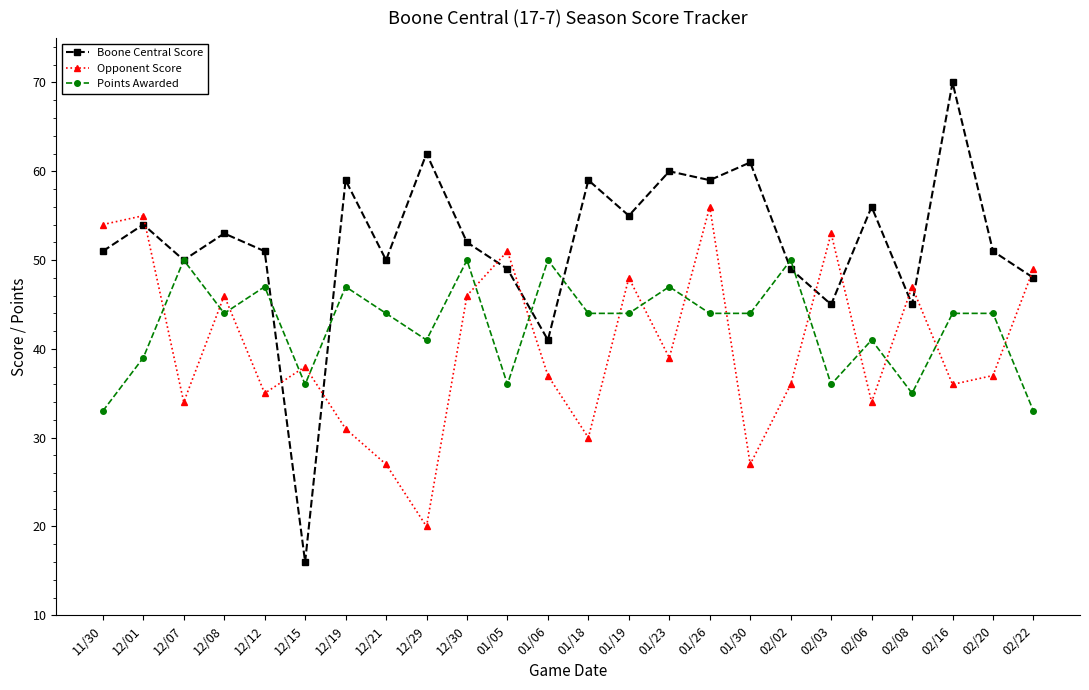

Reading left to right, extract all data points from this chart.

Boone Central Score: 11/30=51	12/01=54	12/07=50	12/08=53	12/12=51	12/15=16	12/19=59	12/21=50	12/29=62	12/30=52	01/05=49	01/06=41	01/18=59	01/19=55	01/23=60	01/26=59	01/30=61	02/02=49	02/03=45	02/06=56	02/08=45	02/16=70	02/20=51	02/22=48
Opponent Score: 11/30=54	12/01=55	12/07=34	12/08=46	12/12=35	12/15=38	12/19=31	12/21=27	12/29=20	12/30=46	01/05=51	01/06=37	01/18=30	01/19=48	01/23=39	01/26=56	01/30=27	02/02=36	02/03=53	02/06=34	02/08=47	02/16=36	02/20=37	02/22=49
Points Awarded: 11/30=33	12/01=39	12/07=50	12/08=44	12/12=47	12/15=36	12/19=47	12/21=44	12/29=41	12/30=50	01/05=36	01/06=50	01/18=44	01/19=44	01/23=47	01/26=44	01/30=44	02/02=50	02/03=36	02/06=41	02/08=35	02/16=44	02/20=44	02/22=33